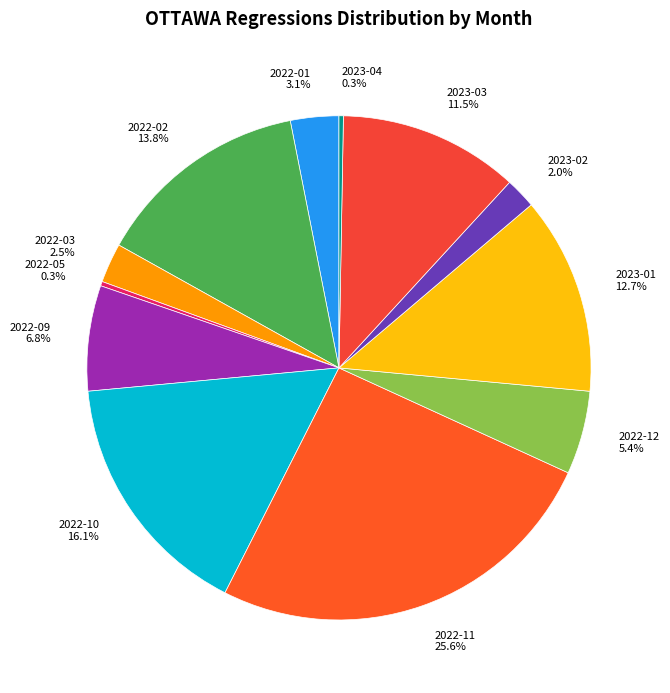

True or false: 2023-01 accounts for 23% of the total.

False